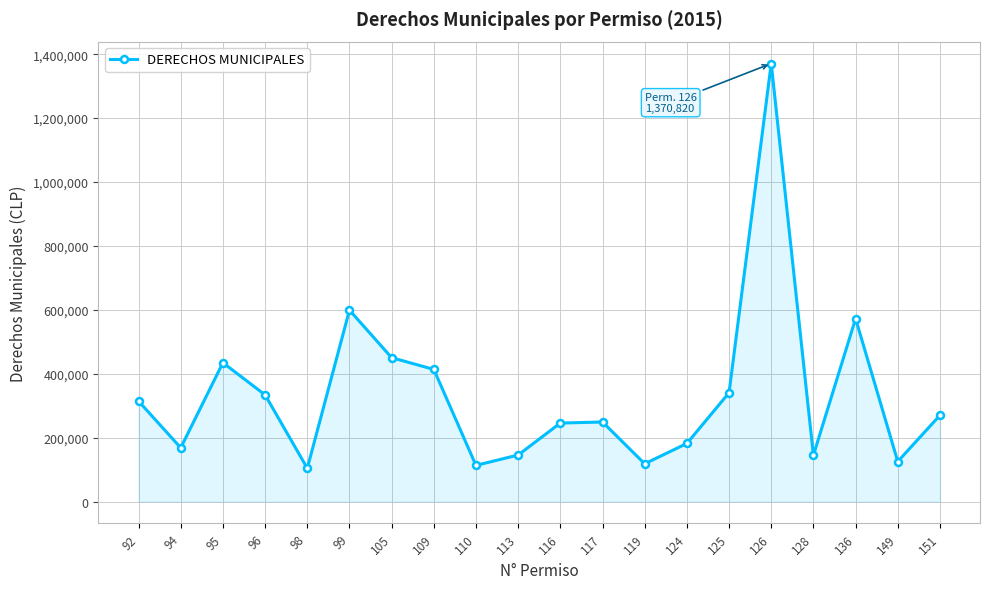

What is the change in value from 126 to 136?

-798302